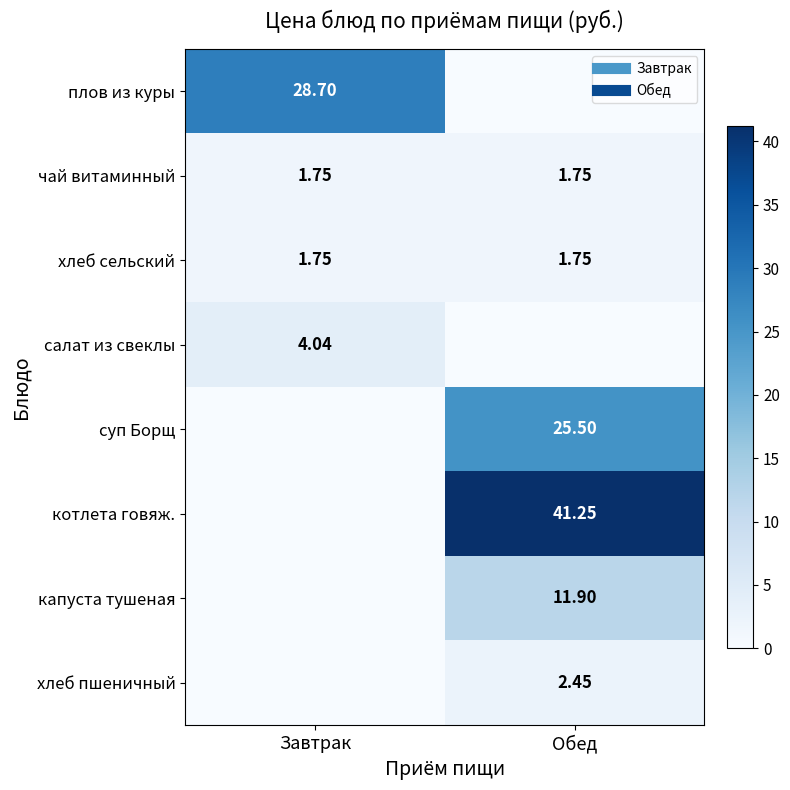

Between Завтрак and Обед, which is larger?

Завтрак